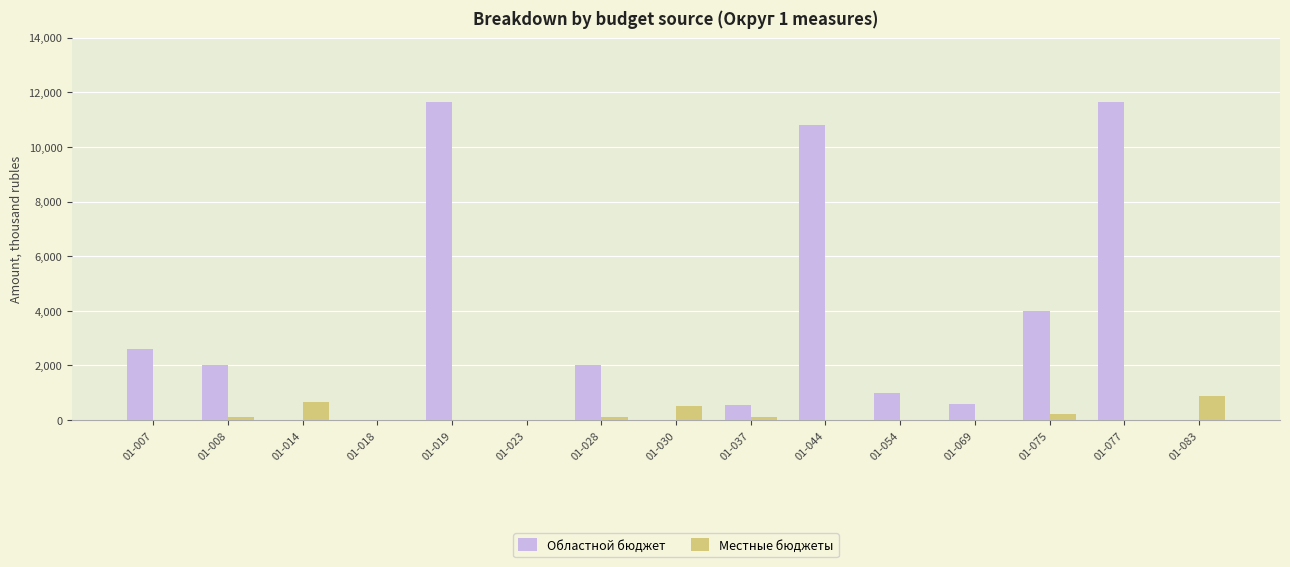

How many distinct data groups are displayed?

2